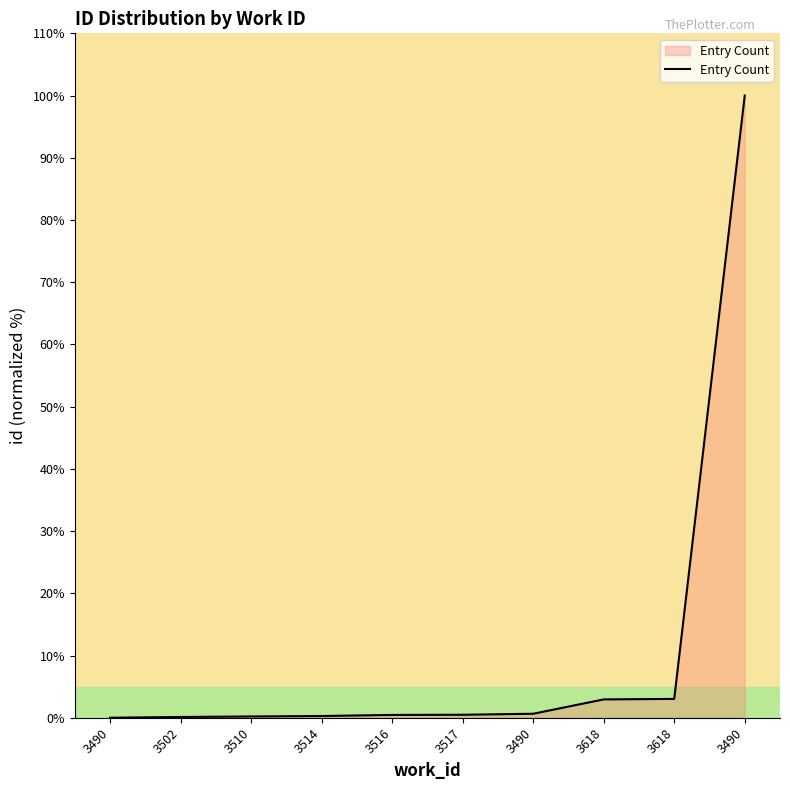

What is the sum of all values?

108.1